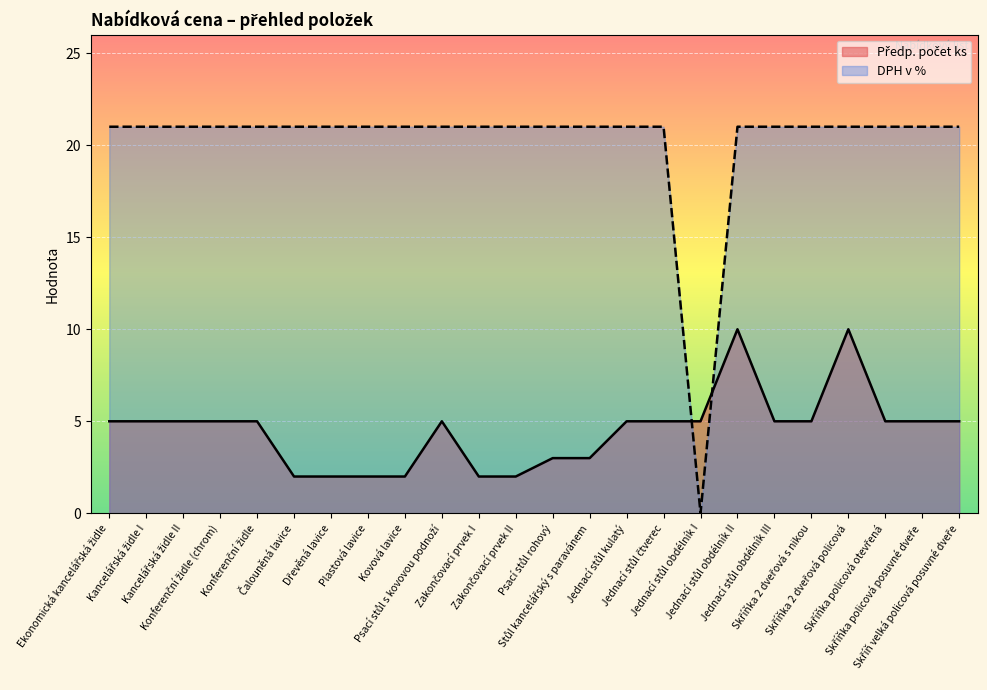

At Dřevěná lavice, list the series in order from largest to smallest.

DPH v %, Předp. počet ks